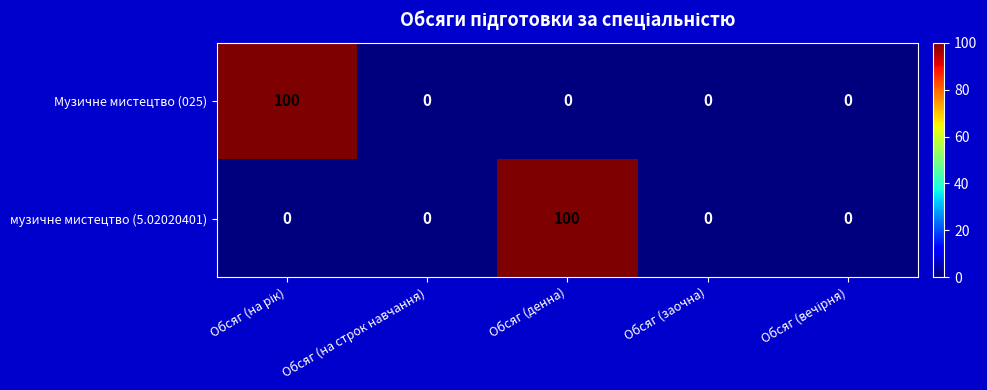

What is the average value of the музичне мистецтво (5.02020401) series?

20